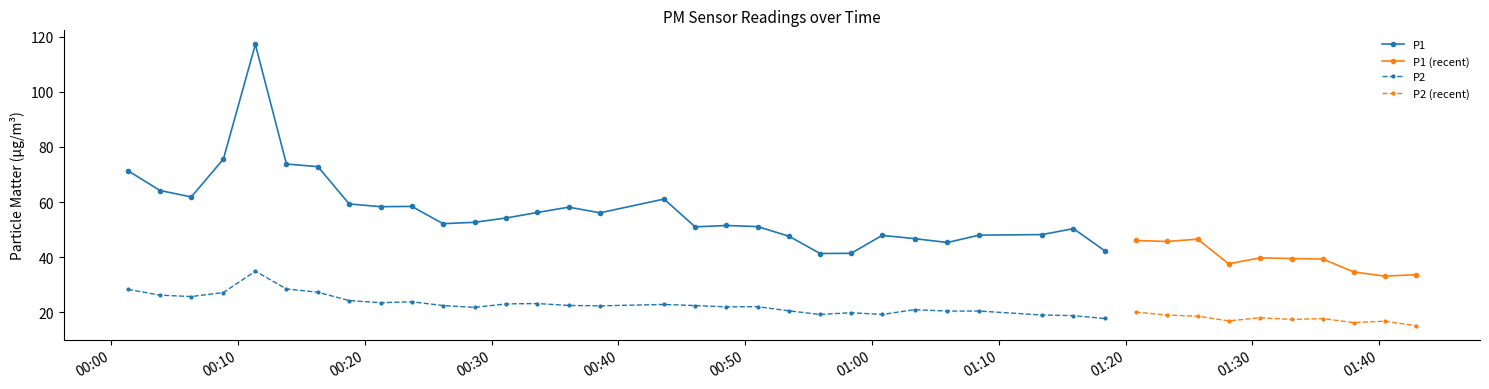

How many data points in P1 are less than 54?

15